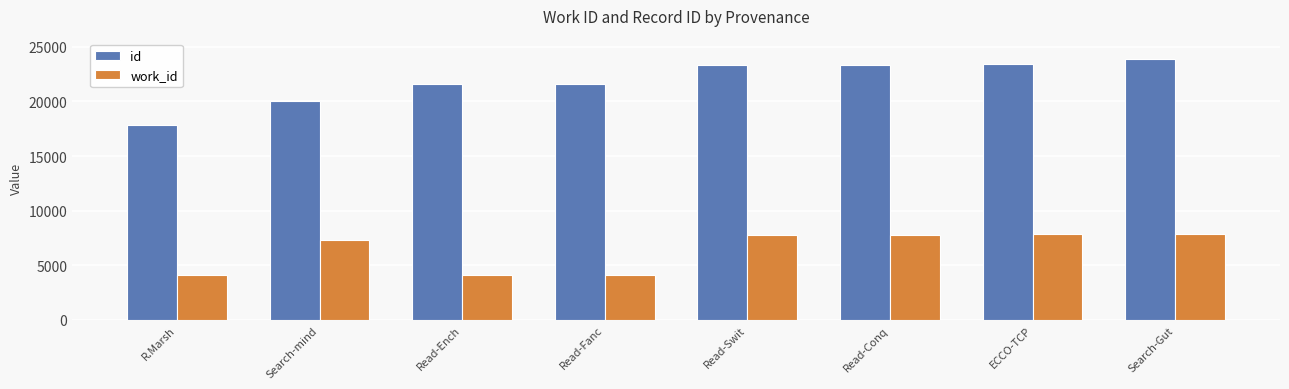

The value of id at Read-Swit is 31706. True or false?

False